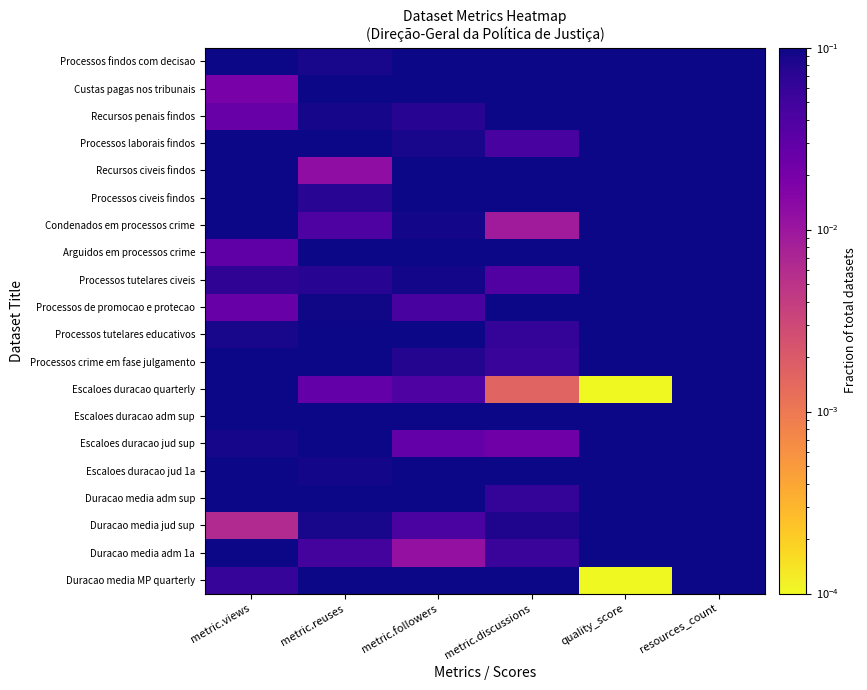

Reading left to right, extract all data points from this chart.

Processos findos com decisao: metric.views=0.2	metric.reuses=0.1	metric.followers=0.2	metric.discussions=0.1	quality_score=1.0	resources_count=0.5
Custas pagas nos tribunais: metric.views=0.0	metric.reuses=0.2	metric.followers=0.2	metric.discussions=0.2	quality_score=1.0	resources_count=0.5
Recursos penais findos: metric.views=0.0	metric.reuses=0.1	metric.followers=0.1	metric.discussions=0.2	quality_score=1.0	resources_count=0.5
Processos laborais findos: metric.views=0.1	metric.reuses=0.2	metric.followers=0.1	metric.discussions=0.0	quality_score=1.0	resources_count=0.5
Recursos civeis findos: metric.views=0.1	metric.reuses=0.0	metric.followers=0.2	metric.discussions=0.1	quality_score=1.0	resources_count=0.5
Processos civeis findos: metric.views=0.2	metric.reuses=0.1	metric.followers=0.2	metric.discussions=0.2	quality_score=1.0	resources_count=0.5
Condenados em processos crime: metric.views=0.2	metric.reuses=0.0	metric.followers=0.1	metric.discussions=0.0	quality_score=1.0	resources_count=0.5
Arguidos em processos crime: metric.views=0.0	metric.reuses=0.1	metric.followers=0.1	metric.discussions=0.2	quality_score=1.0	resources_count=0.5
Processos tutelares civeis: metric.views=0.1	metric.reuses=0.1	metric.followers=0.1	metric.discussions=0.0	quality_score=1.0	resources_count=0.5
Processos de promocao e protecao: metric.views=0.0	metric.reuses=0.1	metric.followers=0.0	metric.discussions=0.1	quality_score=1.0	resources_count=0.5
Processos tutelares educativos: metric.views=0.1	metric.reuses=0.2	metric.followers=0.1	metric.discussions=0.1	quality_score=1.0	resources_count=0.5
Processos crime em fase julgamento: metric.views=0.2	metric.reuses=0.2	metric.followers=0.1	metric.discussions=0.1	quality_score=1.0	resources_count=0.5
Escaloes duracao quarterly: metric.views=0.1	metric.reuses=0.0	metric.followers=0.0	metric.discussions=0.0	quality_score=0.0	resources_count=0.5
Escaloes duracao adm sup: metric.views=0.2	metric.reuses=0.1	metric.followers=0.1	metric.discussions=0.2	quality_score=1.0	resources_count=0.5
Escaloes duracao jud sup: metric.views=0.1	metric.reuses=0.1	metric.followers=0.0	metric.discussions=0.0	quality_score=1.0	resources_count=0.5
Escaloes duracao jud 1a: metric.views=0.1	metric.reuses=0.1	metric.followers=0.1	metric.discussions=0.2	quality_score=1.0	resources_count=0.5
Duracao media adm sup: metric.views=0.1	metric.reuses=0.1	metric.followers=0.1	metric.discussions=0.1	quality_score=1.0	resources_count=0.5
Duracao media jud sup: metric.views=0.0	metric.reuses=0.1	metric.followers=0.0	metric.discussions=0.1	quality_score=1.0	resources_count=0.5
Duracao media adm 1a: metric.views=0.2	metric.reuses=0.0	metric.followers=0.0	metric.discussions=0.1	quality_score=1.0	resources_count=0.5
Duracao media MP quarterly: metric.views=0.1	metric.reuses=0.1	metric.followers=0.1	metric.discussions=0.2	quality_score=0.0	resources_count=0.5